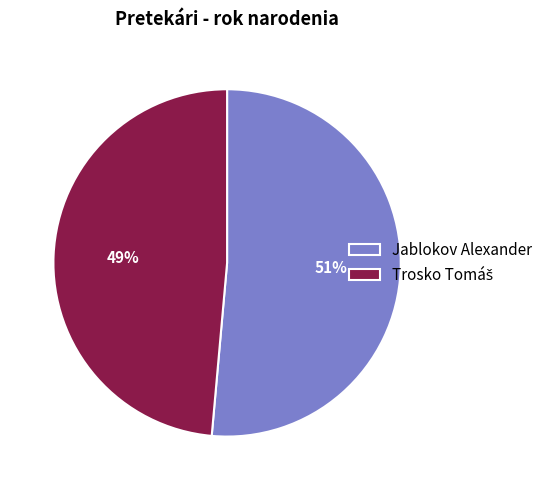

Which slice is the largest?

Jablokov Alexander